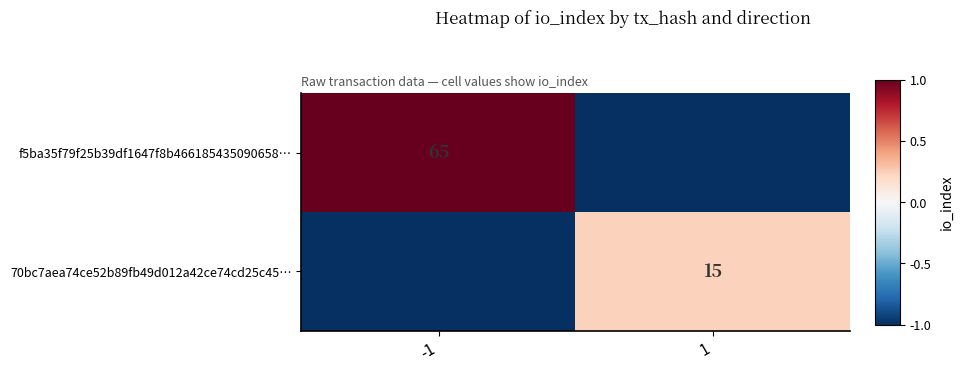

Is it true that f5ba35f79f25b39df1647f8b466185435090658… equals 65 at -1?

True